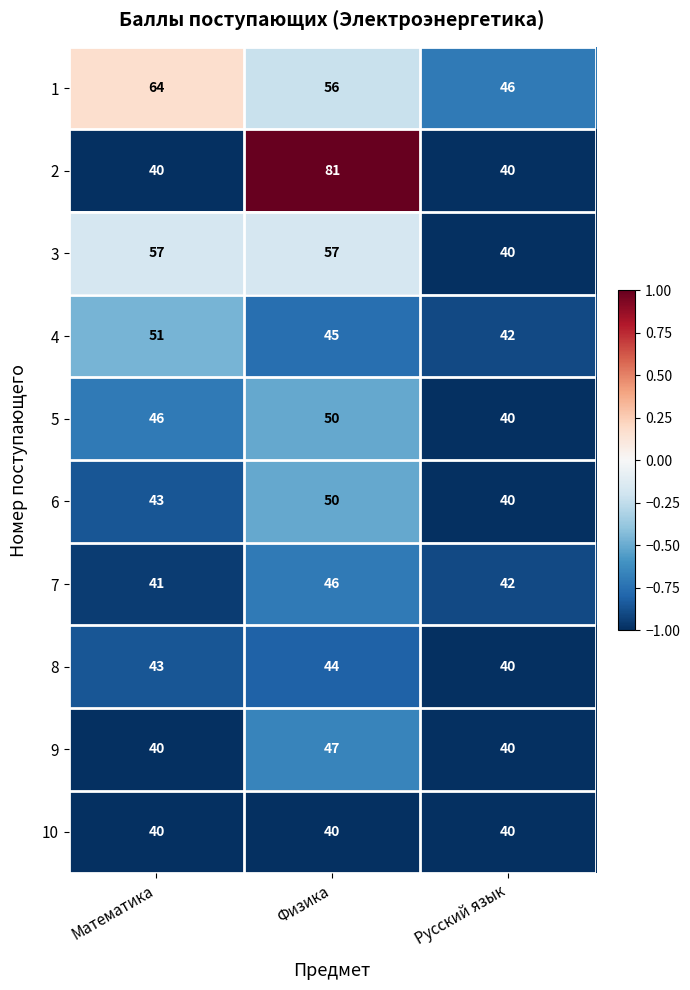

How many distinct data groups are displayed?

10